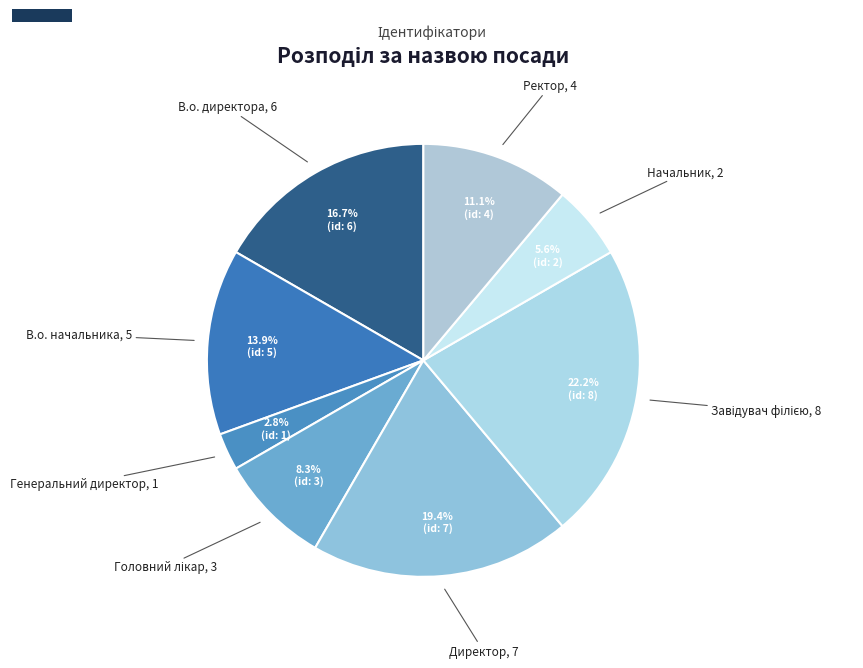

Is В.о. директора the majority of the pie?

No